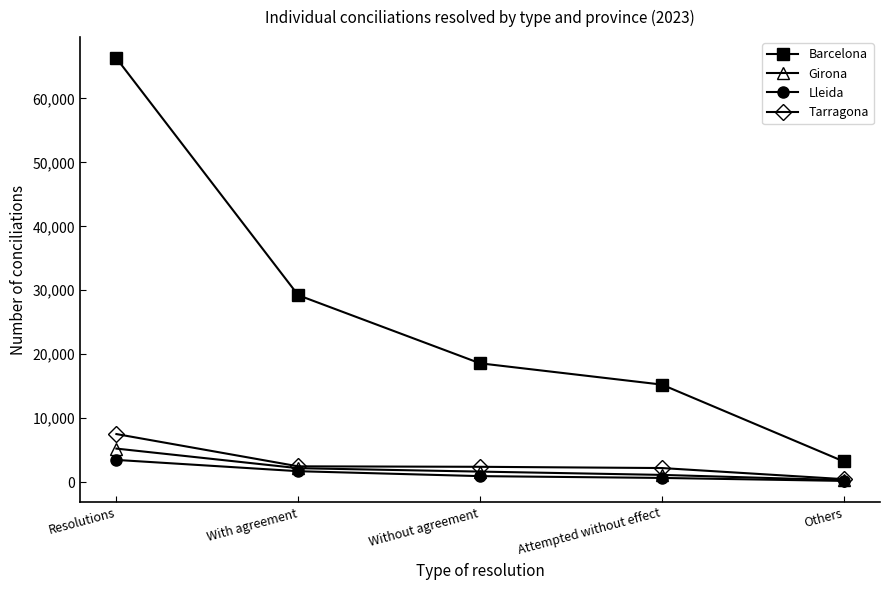

At which label does Lleida first exceed 932?

Resolutions